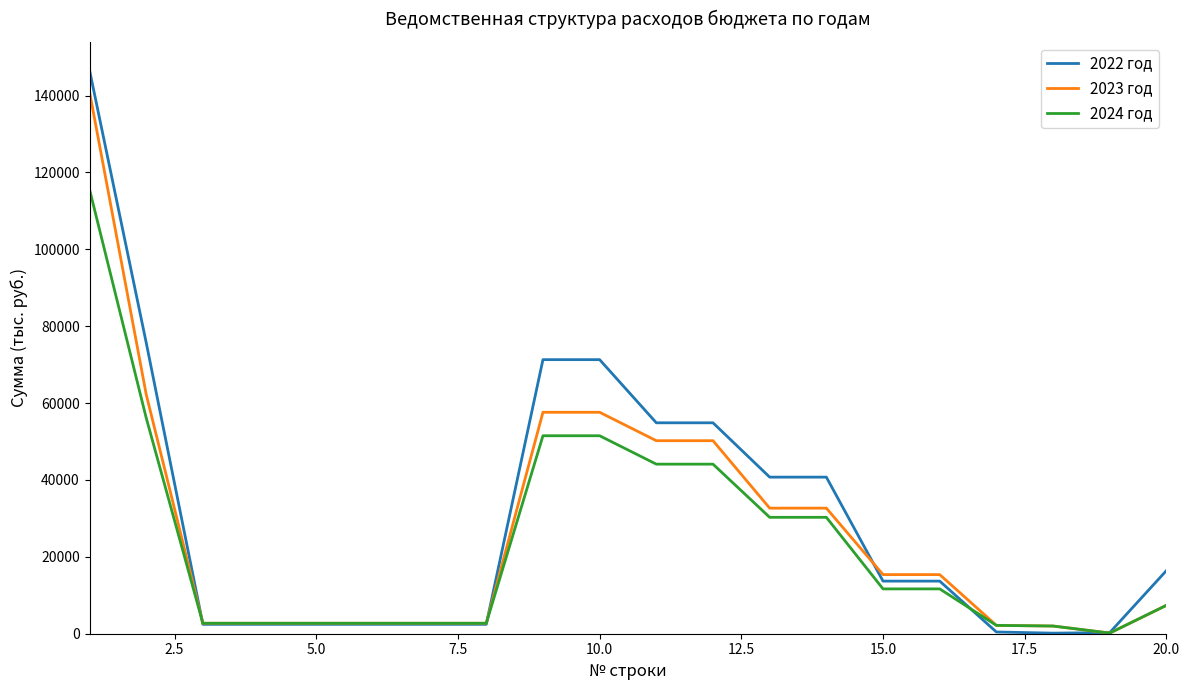

Which series has the largest range (max minus min)?

2022 год